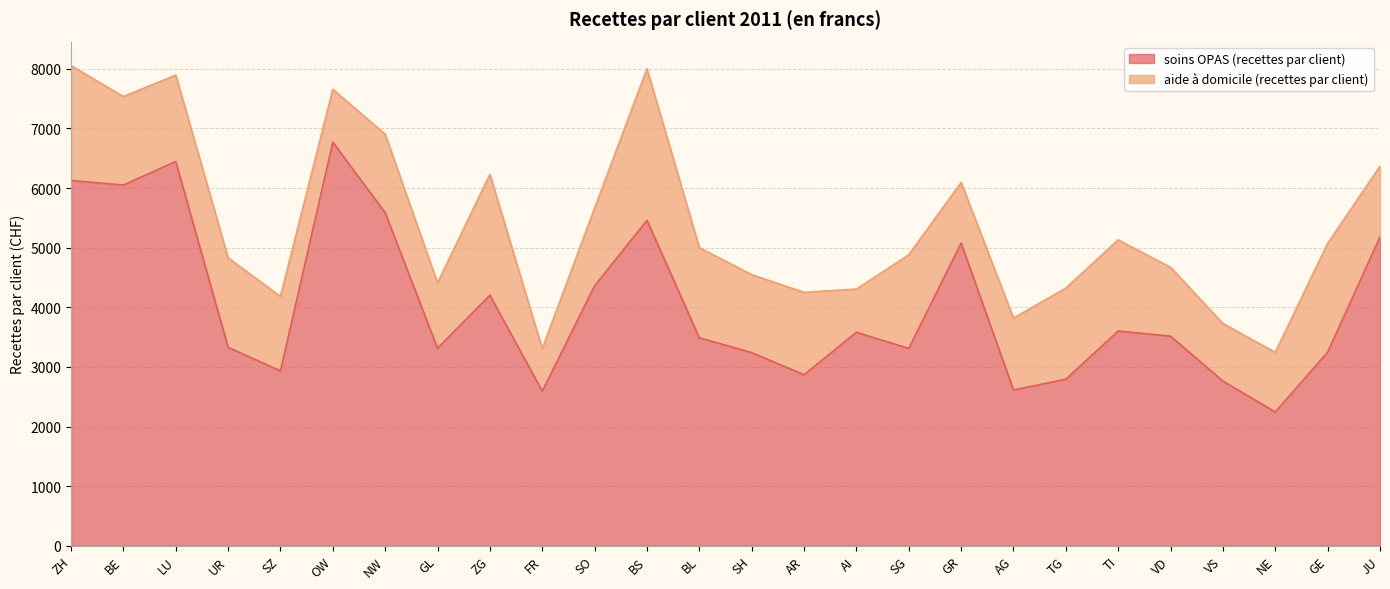

What is the label of the 4th point from the left?

UR